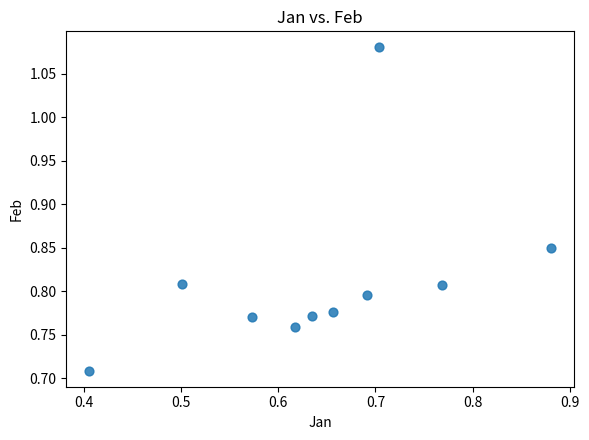

What is the average X value?

0.6